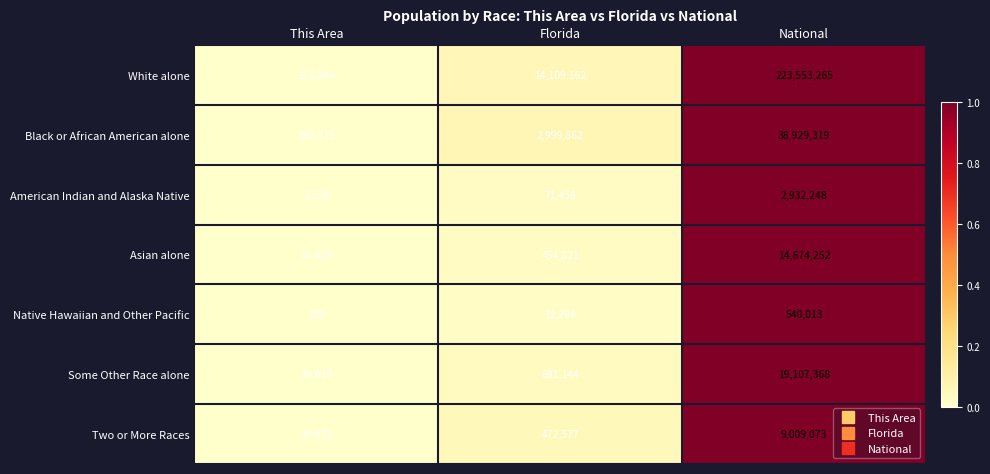

What is the difference between the maximum and minimum values in the White alone series?

223339405